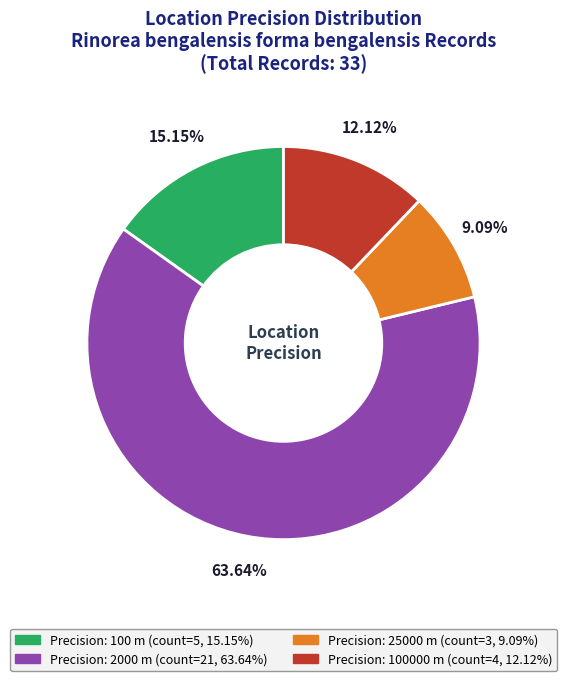

Is there any slice that represents more than half of the pie?

Yes